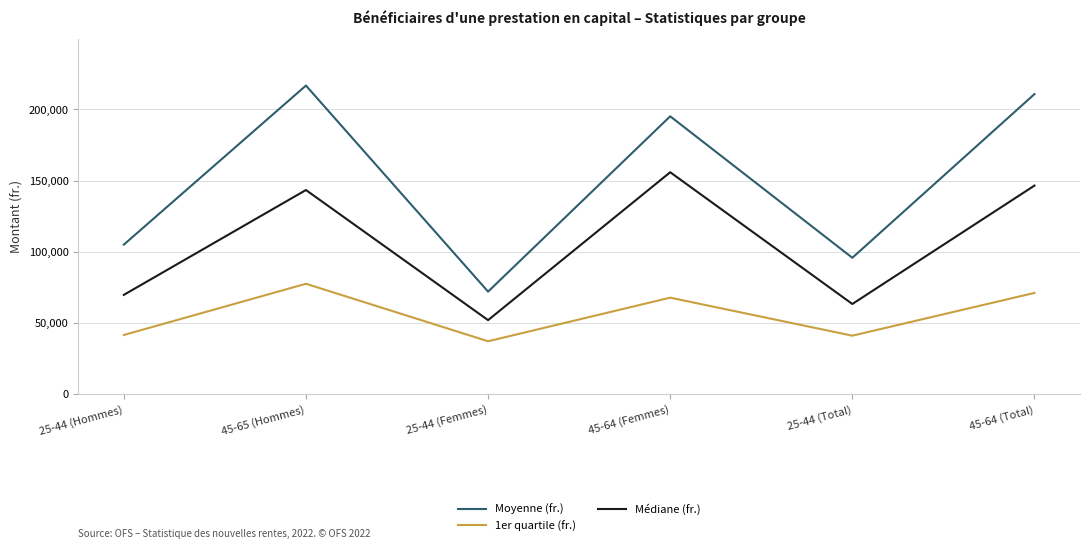

The 1er quartile (fr.) series shows 95889.9 at 45-64 (Femmes). True or false?

False